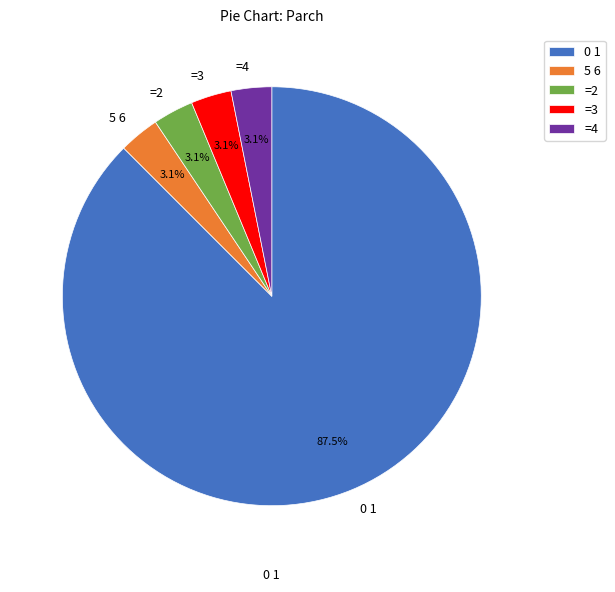

What is the majority slice?

0 1